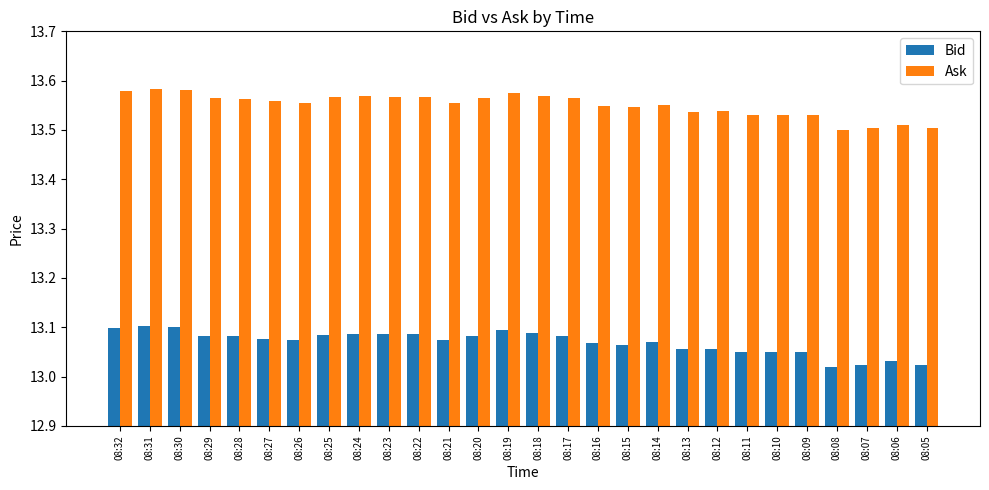

True or false: Bid has a value of 13.1 at 08:18.

True